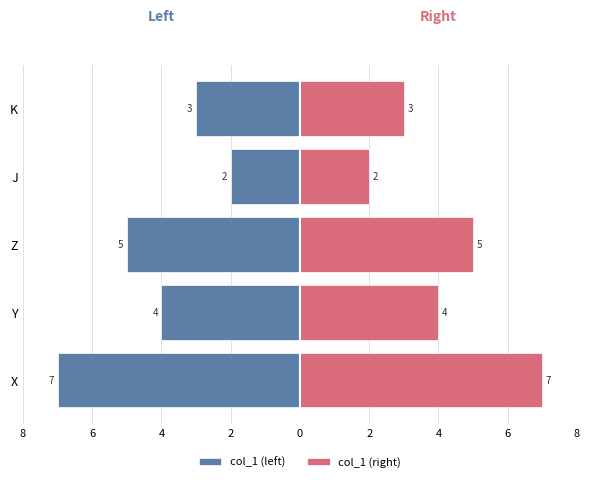

What is the maximum value for col_1 (right)?

7